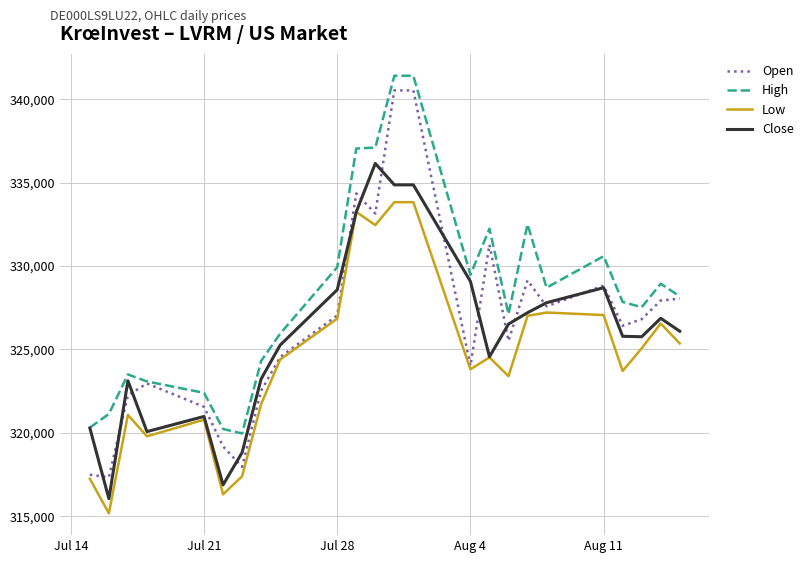

Which series has the widest spread of values?

Open